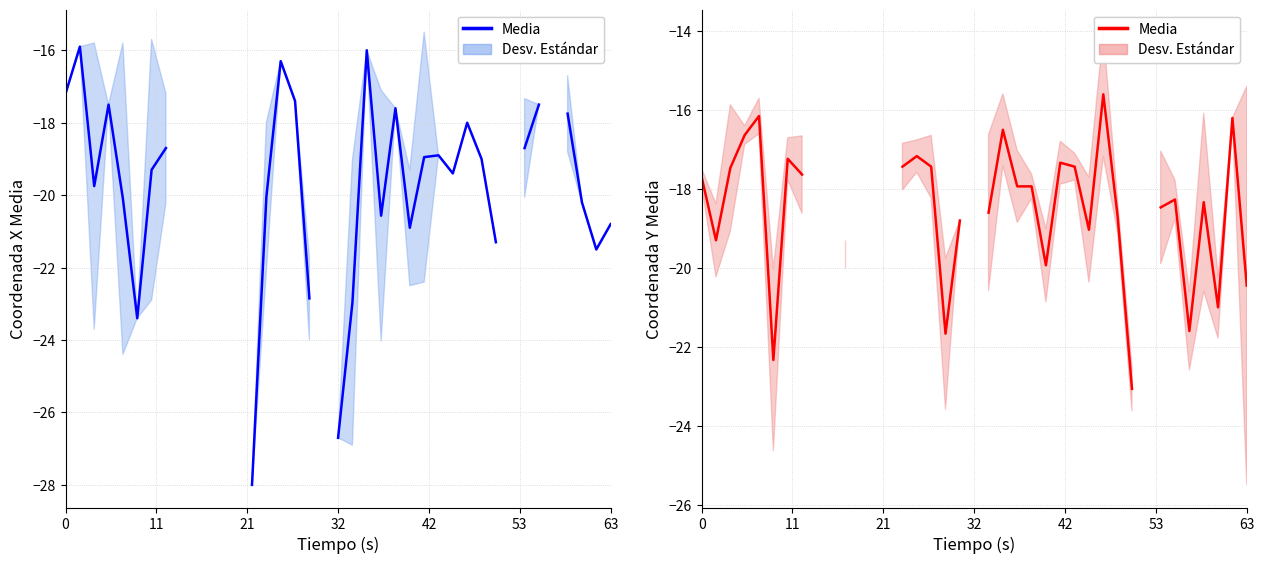

How many negative values are there?

32